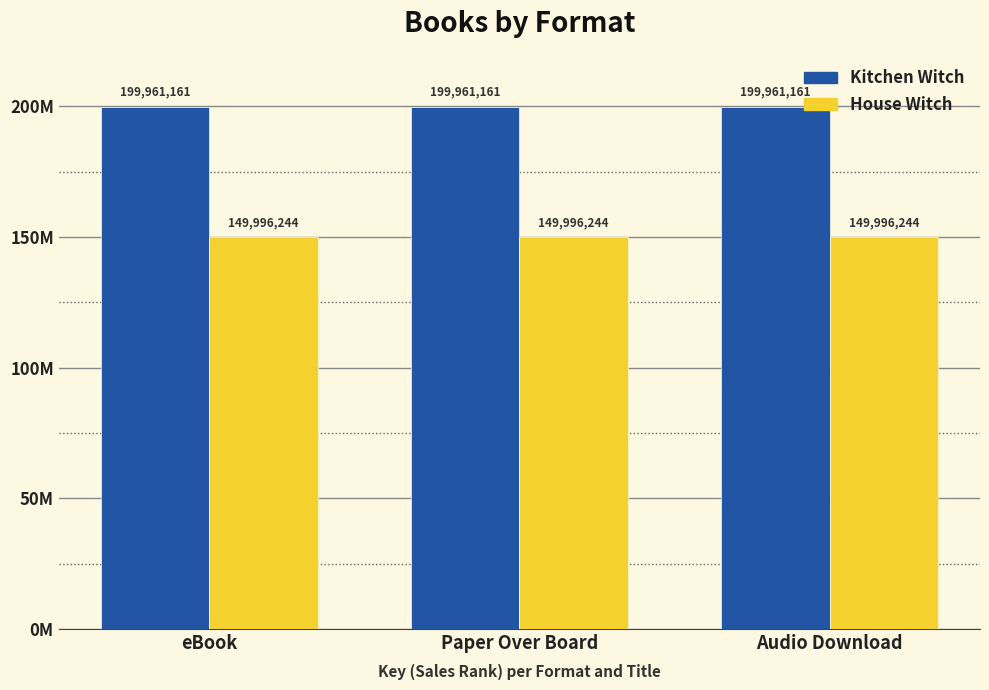

Are the bars grouped side by side (vs. stacked)?

Yes